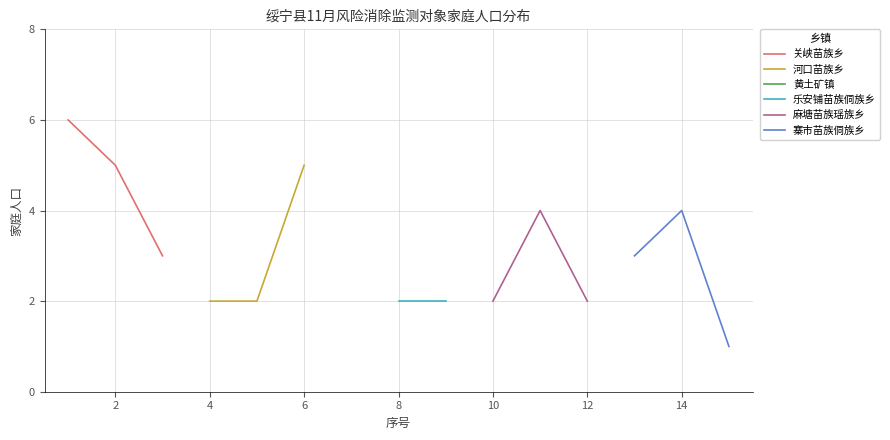

What is the lowest value of the 关峡苗族乡 series?

3